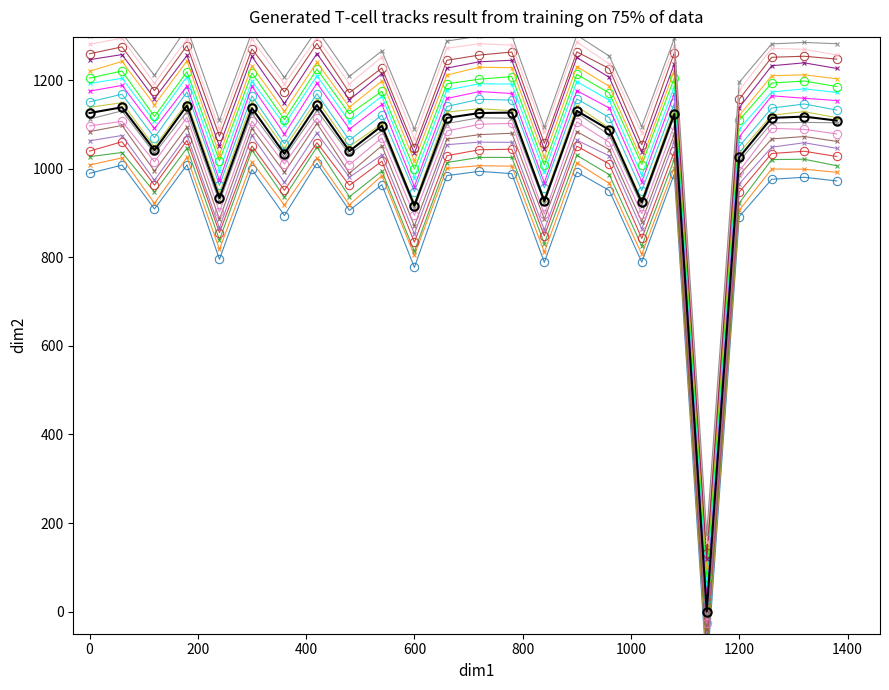

How many values are above zero?

23